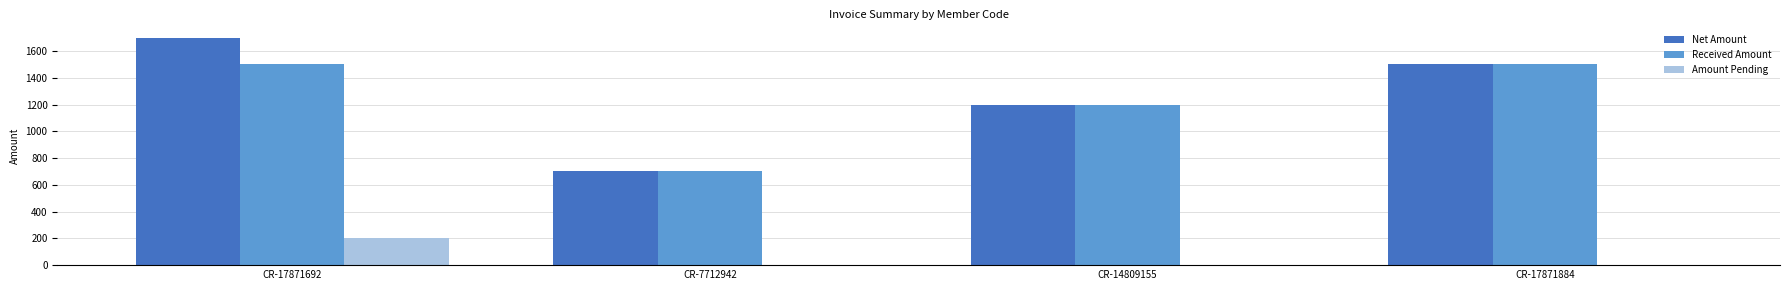

Reading left to right, transcribe all the data shown in this chart.

Net Amount: CR-17871692=1700	CR-7712942=700	CR-14809155=1200	CR-17871884=1500
Received Amount: CR-17871692=1500	CR-7712942=700	CR-14809155=1200	CR-17871884=1500
Amount Pending: CR-17871692=200	CR-7712942=0	CR-14809155=0	CR-17871884=0